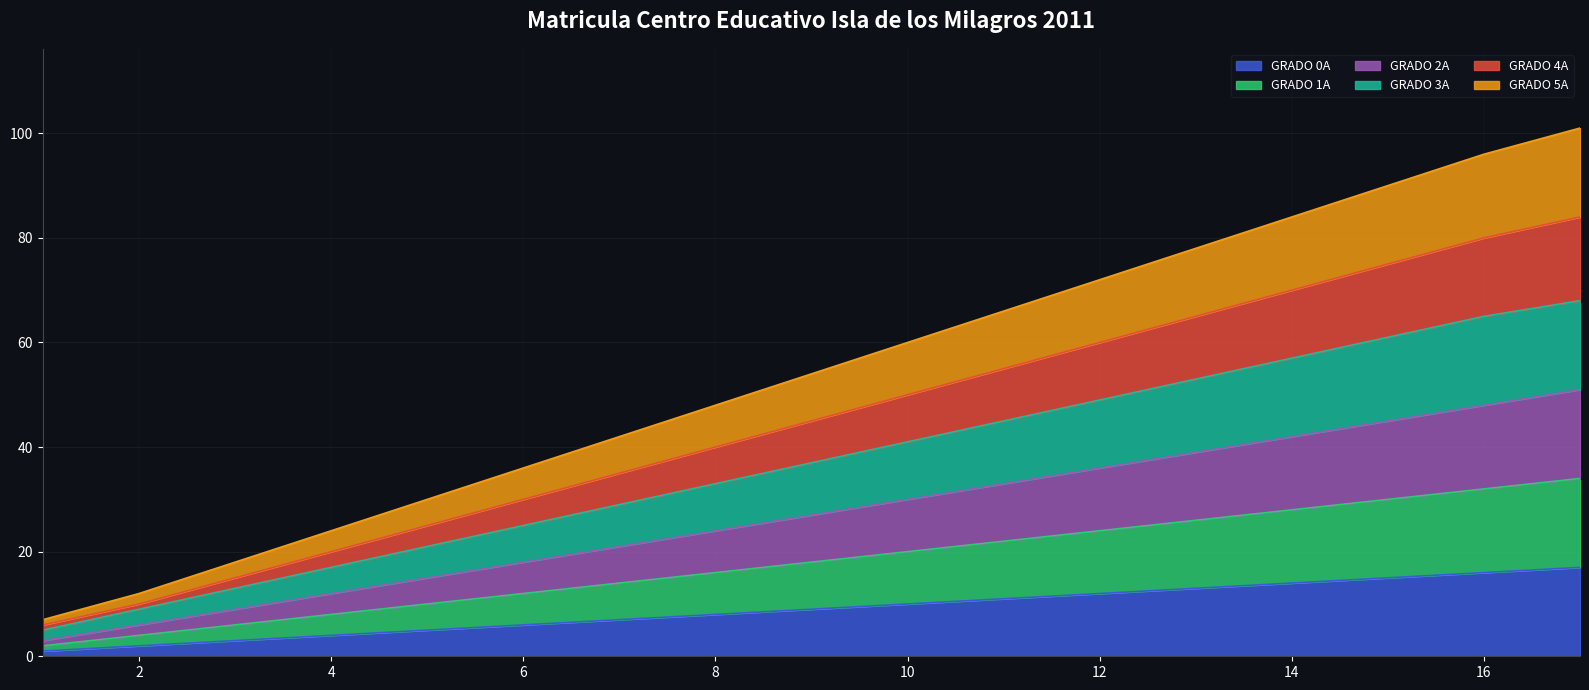

Between 5 and 14, which series saw the biggest shift?

GRADO 5A